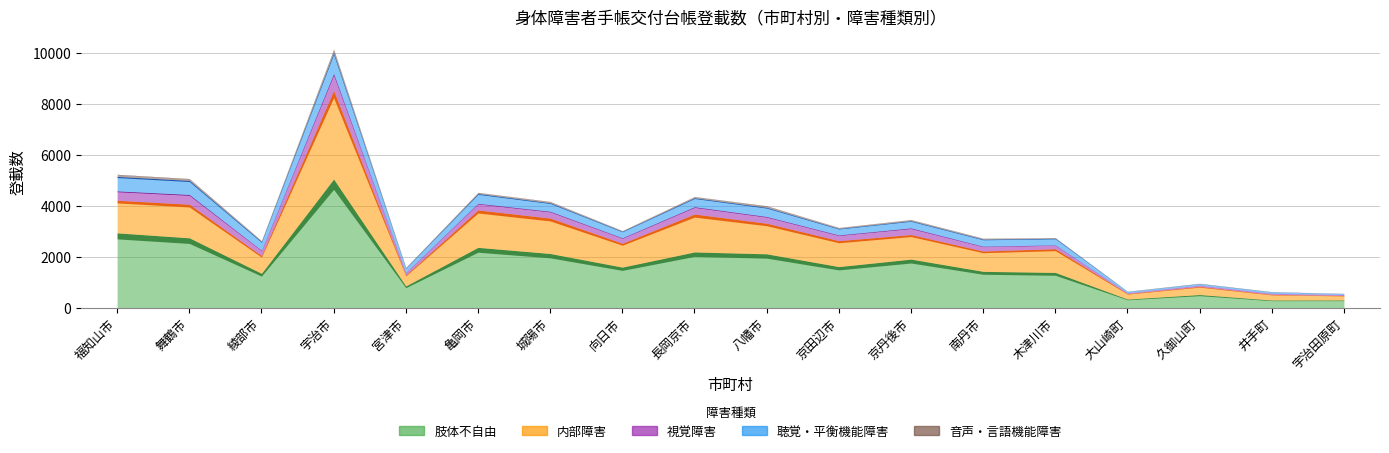

How many categories are shown in the chart?

18